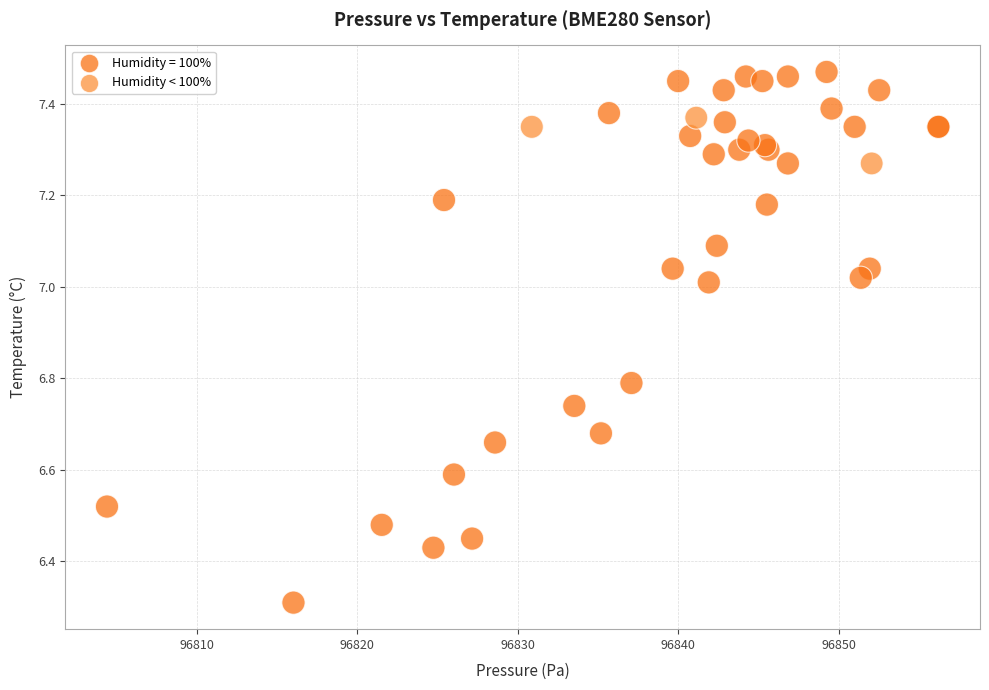

Which series contains the lowest Y value?

Humidity = 100%